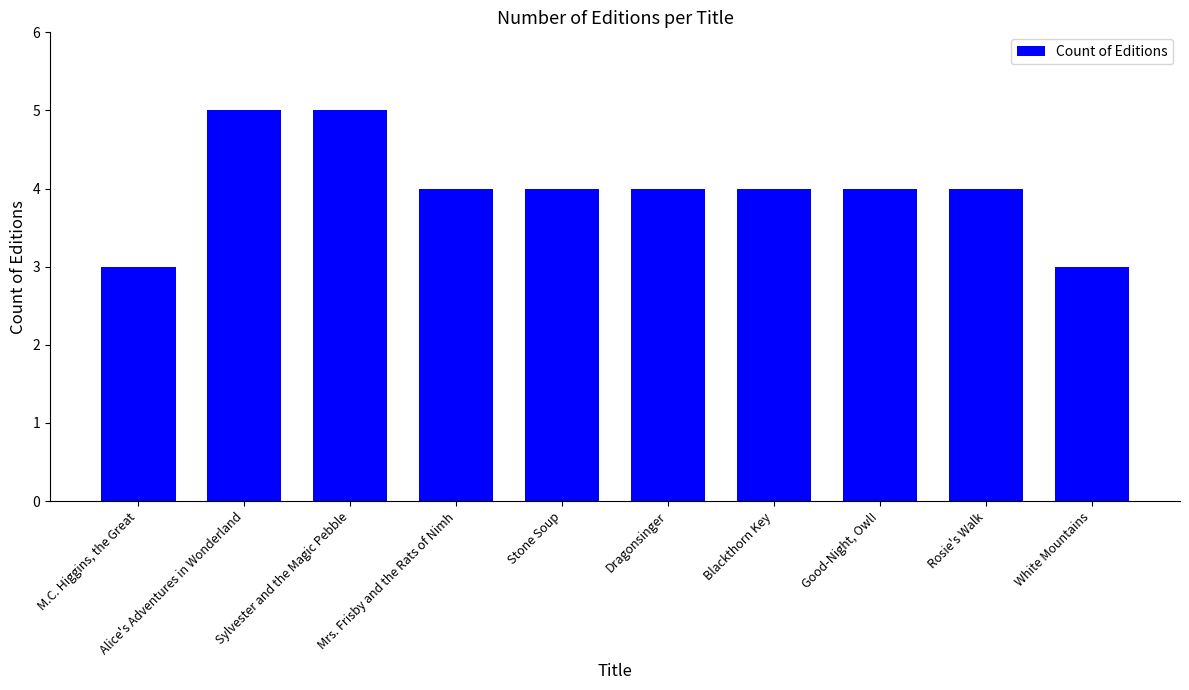

What is the change in value from Sylvester and the Magic Pebble to White Mountains?

-2